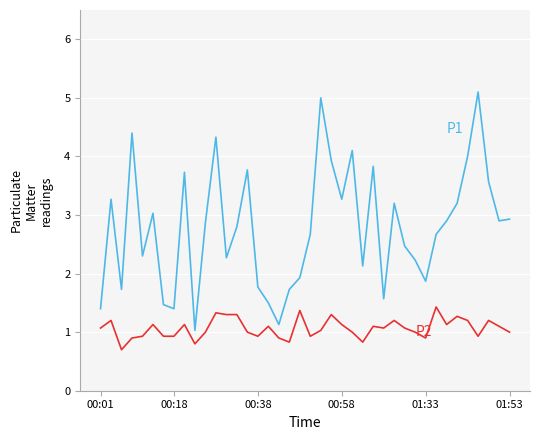

What is the greatest value displayed?

5.1